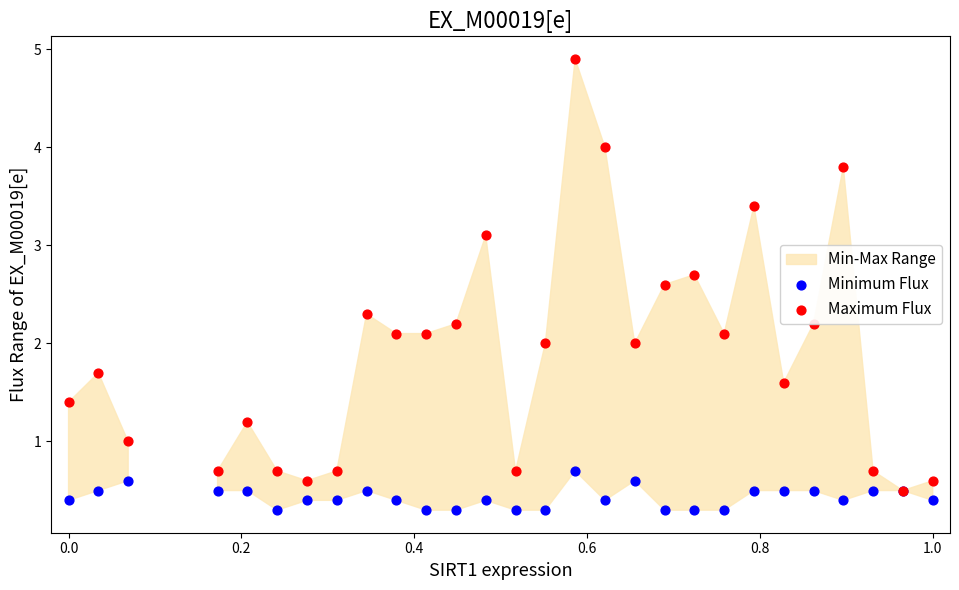

Which series contains the highest Y value?

Maximum Flux